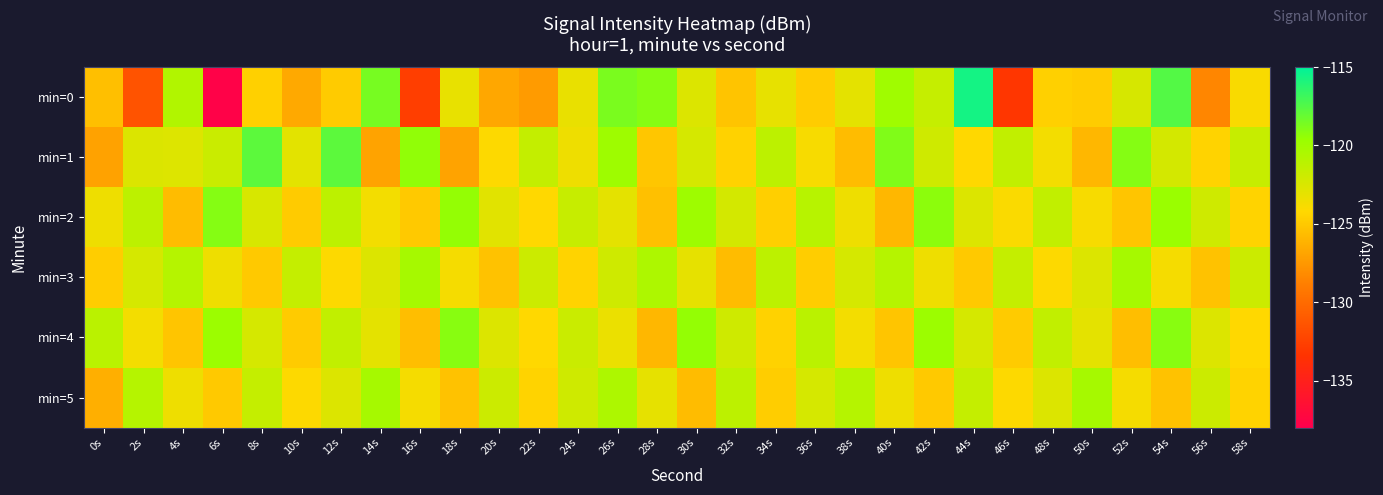

Rank the series at 54s from highest to lowest value.

min=0, min=4, min=2, min=1, min=3, min=5